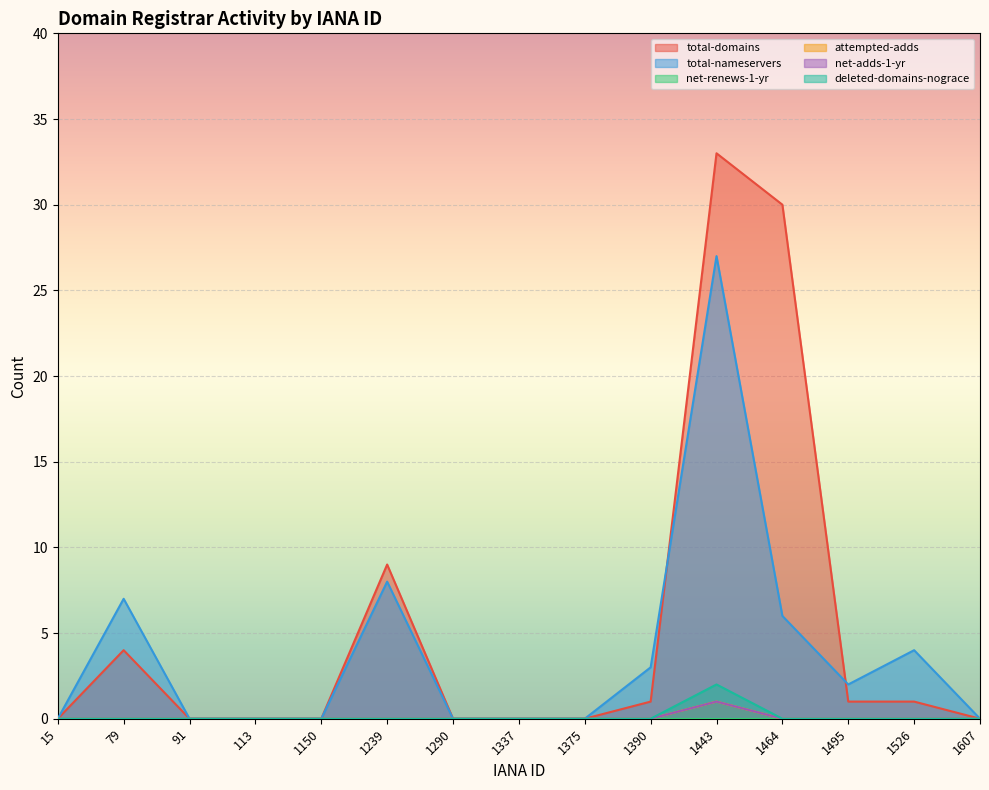

In total-nameservers, how many points are higher than both neighbors (excluding endpoints)?

4